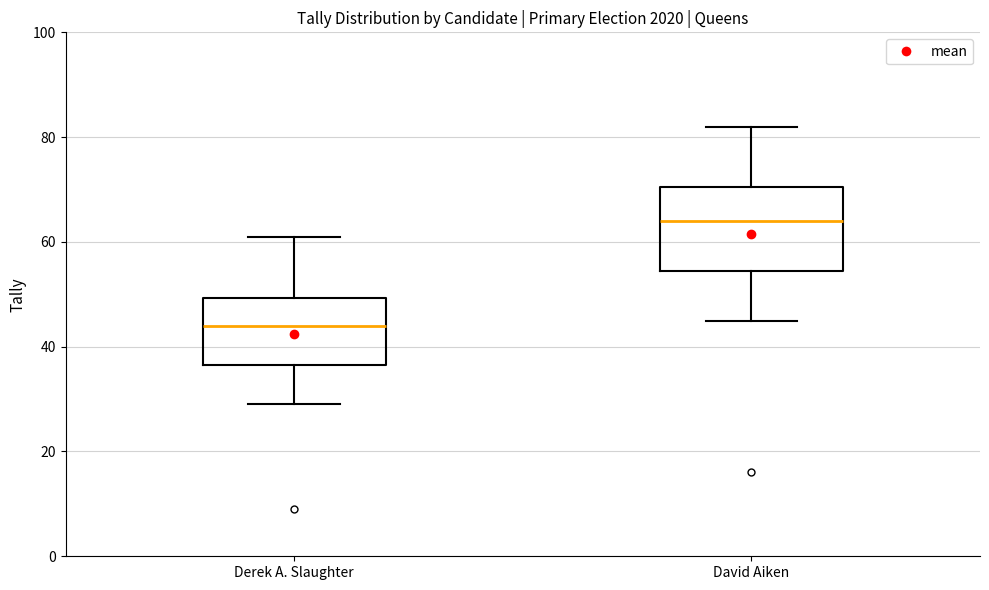

Reading left to right, read every box against the y-axis: the position of its median line, the range the box covers, and the ends of its whiskers. The values are not printed on the chart, so give them approximately, as read against the axis.

Derek A. Slaughter: median 44, box 36 to 50, whiskers 30 to 62
David Aiken: median 64, box 54 to 70, whiskers 46 to 82